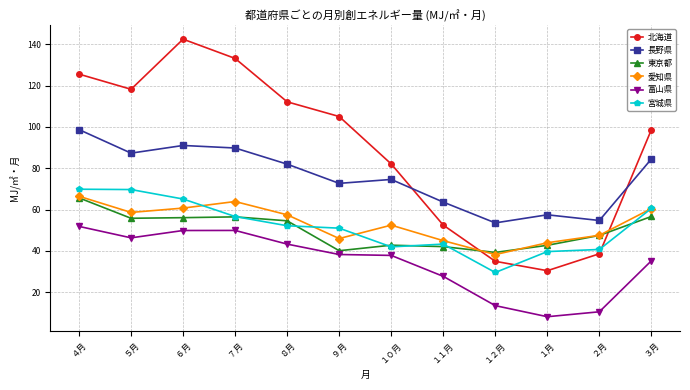

What is the label of the 8th point from the right?

８月